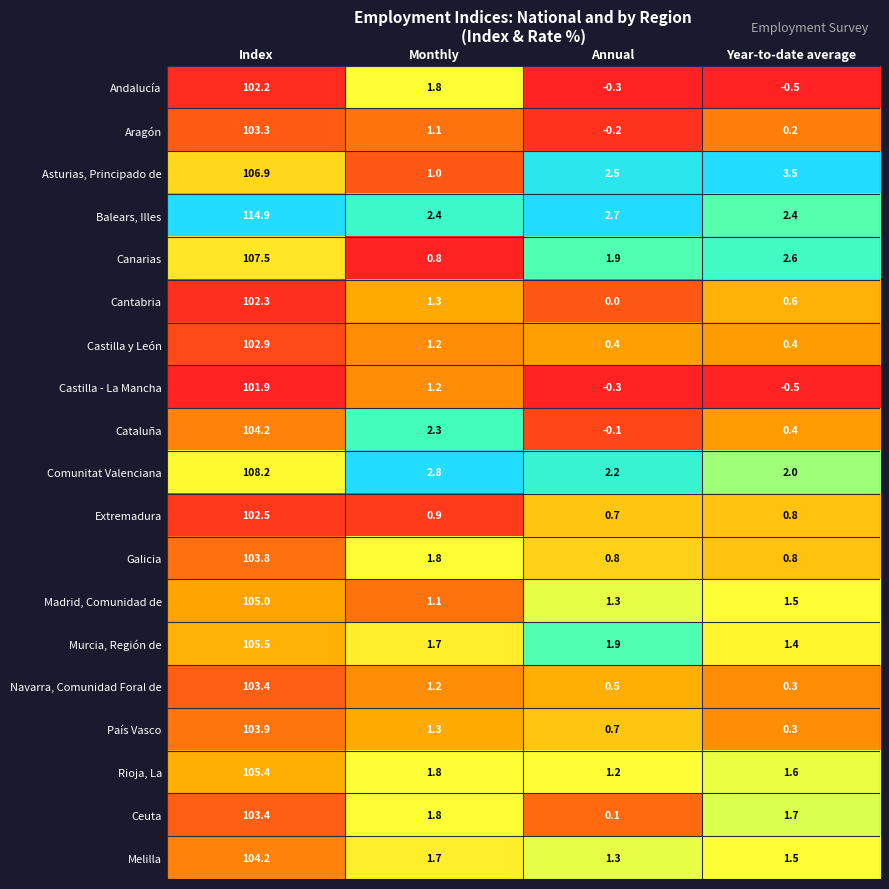

Between Index and Year-to-date average, which series saw the biggest shift?

Balears, Illes